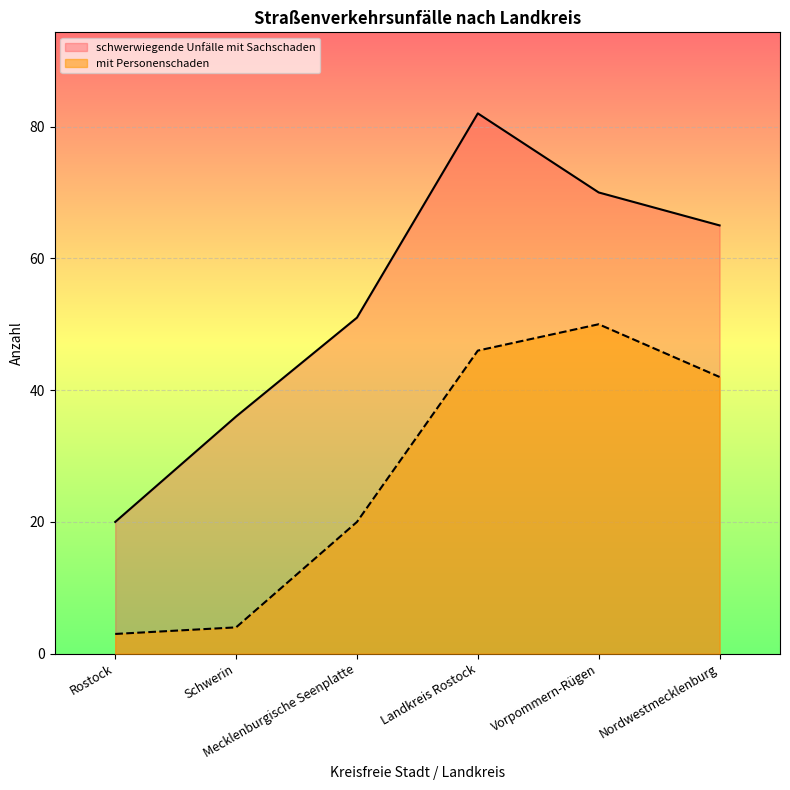

True or false: schwerwiegende Unfälle mit Sachschaden and mit Personenschaden cross at least once.

False